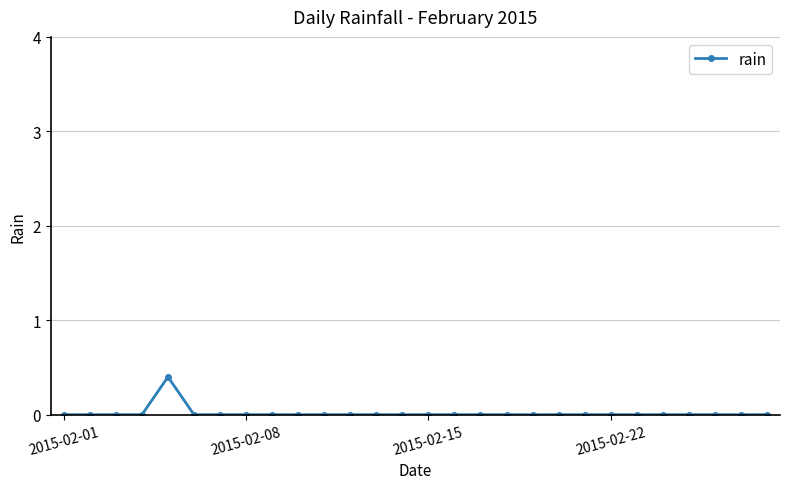

What is the greatest value displayed?

0.4